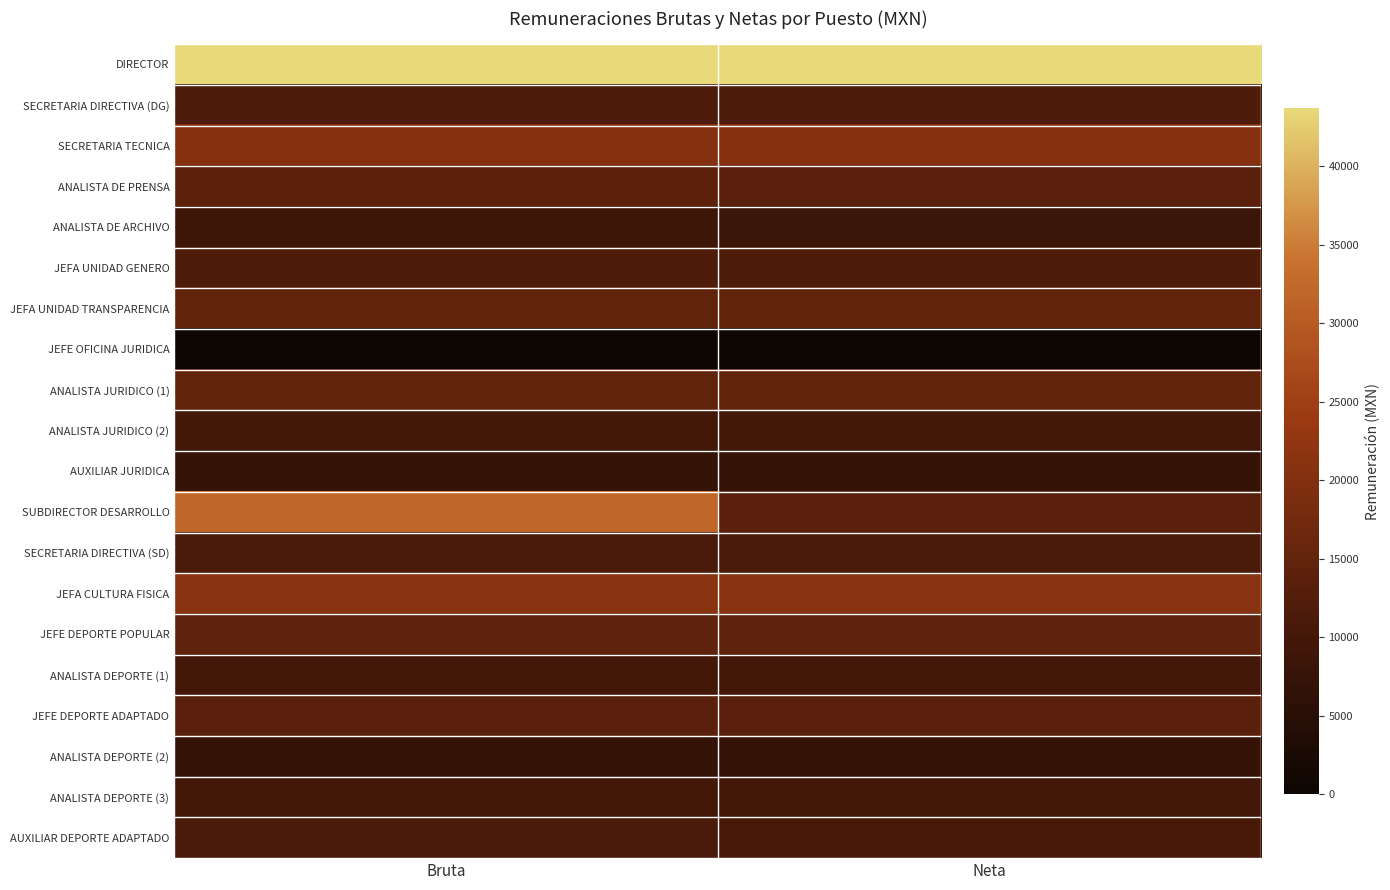

Reading right to left, transcribe all the data shown in this chart.

DIRECTOR: Neta=43557.1	Bruta=43703.6
SECRETARIA DIRECTIVA (DG): Neta=11989.3	Bruta=12000.0
SECRETARIA TECNICA: Neta=20567.2	Bruta=20615.0
ANALISTA DE PRENSA: Neta=13520.3	Bruta=14000.0
ANALISTA DE ARCHIVO: Neta=8260.4	Bruta=9000.0
JEFA UNIDAD GENERO: Neta=11989.3	Bruta=12000.0
JEFA UNIDAD TRANSPARENCIA: Neta=14976.5	Bruta=15000.0
JEFE OFICINA JURIDICA: Neta=0.0	Bruta=0.0
ANALISTA JURIDICO (1): Neta=14976.2	Bruta=15000.0
ANALISTA JURIDICO (2): Neta=9997.8	Bruta=10000.0
AUXILIAR JURIDICA: Neta=7500.0	Bruta=7500.0
SUBDIRECTOR DESARROLLO: Neta=13524.6	Bruta=32013.9
SECRETARIA DIRECTIVA (SD): Neta=10993.5	Bruta=11000.0
JEFA CULTURA FISICA: Neta=20950.9	Bruta=21000.0
JEFE DEPORTE POPULAR: Neta=14478.4	Bruta=14500.0
ANALISTA DEPORTE (1): Neta=9997.8	Bruta=10000.0
JEFE DEPORTE ADAPTADO: Neta=13482.9	Bruta=13500.0
ANALISTA DEPORTE (2): Neta=7500.0	Bruta=7500.0
ANALISTA DEPORTE (3): Neta=9997.8	Bruta=10000.0
AUXILIAR DEPORTE ADAPTADO: Neta=10631.9	Bruta=11000.0